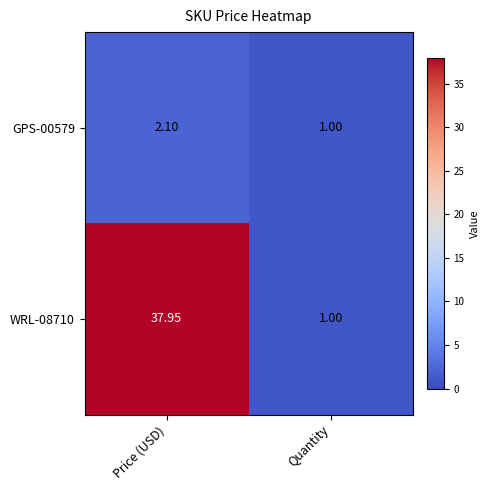

Rank the categories by GPS-00579 value from highest to lowest.

Price (USD), Quantity